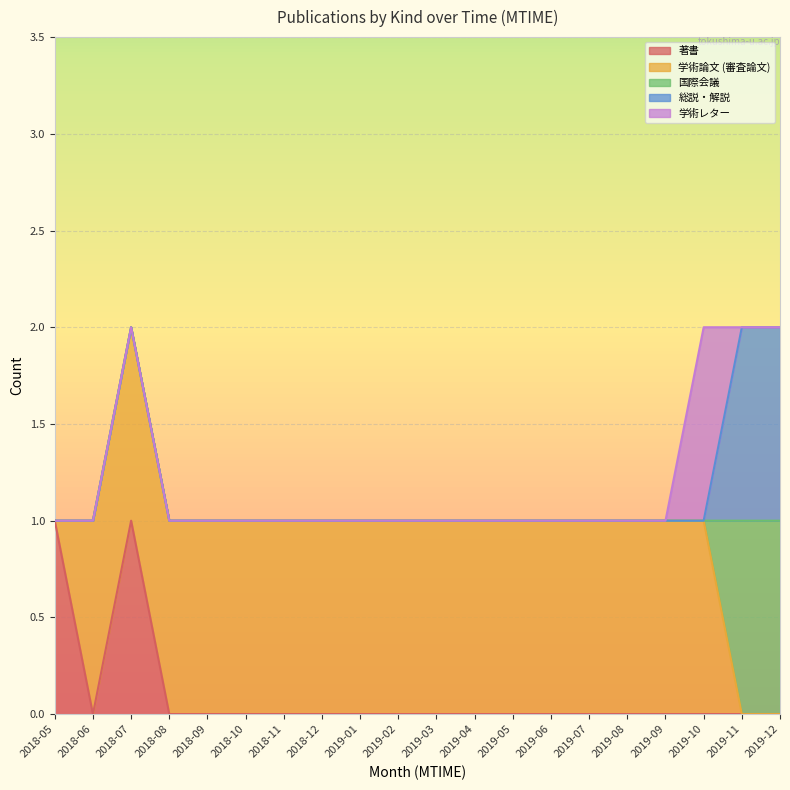

Rank the series by their maximum value, from lowest to highest.

著書, 学術論文 (審査論文), 国際会議, 総説・解説, 学術レター